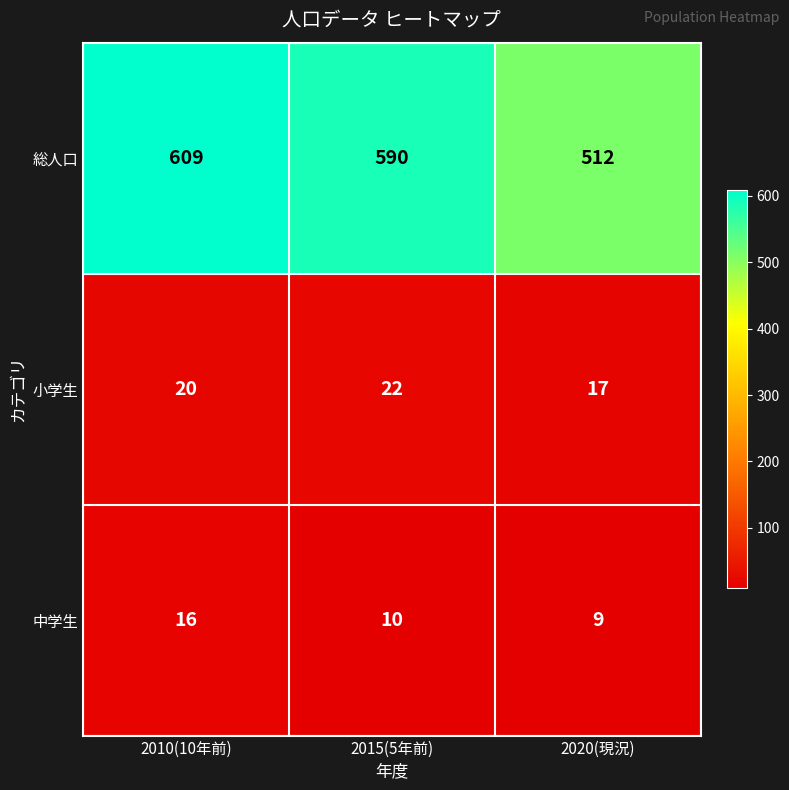

Reading right to left, transcribe all the data shown in this chart.

総人口: 512	590	609
小学生: 17	22	20
中学生: 9	10	16